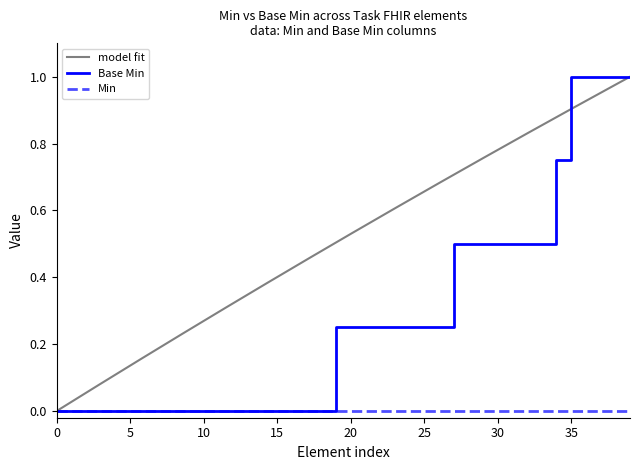

Does the chart have visible grid lines?

No